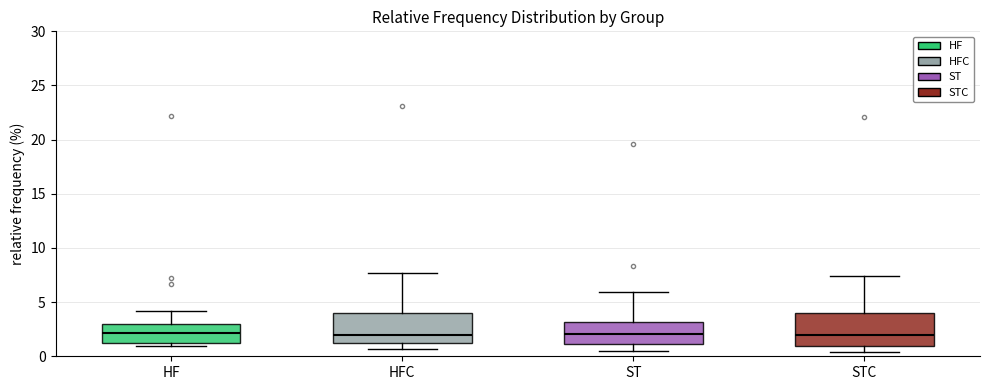

Where does the lower whisker of the box for STC end on the y-axis? The values are not printed on the chart, so give them approximately, as read against the axis.

0.5